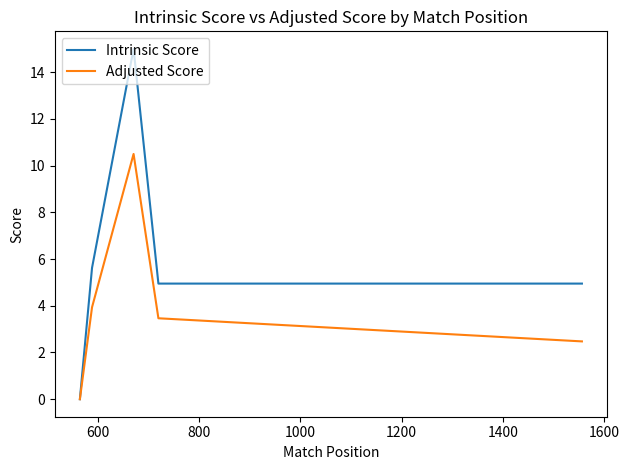

How many values in the Adjusted Score series exceed 3?

3